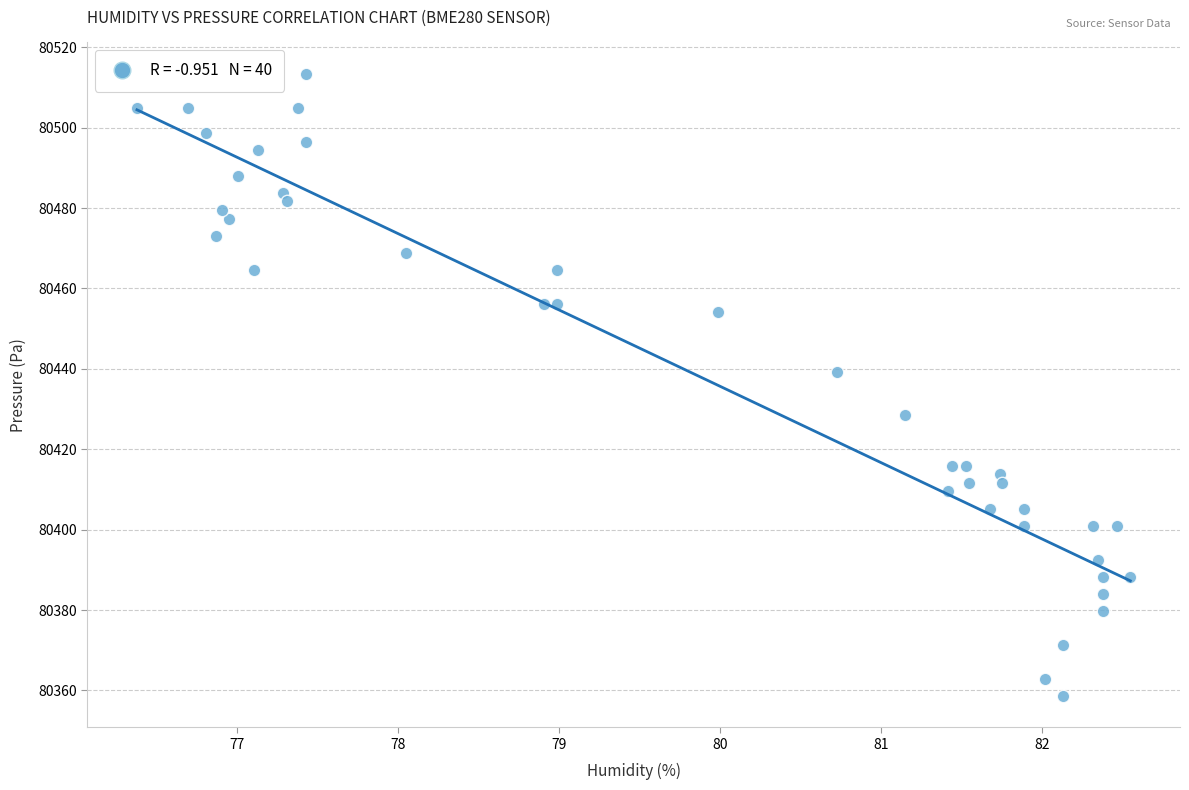

What is the range of X values (max minus min)?

6.2